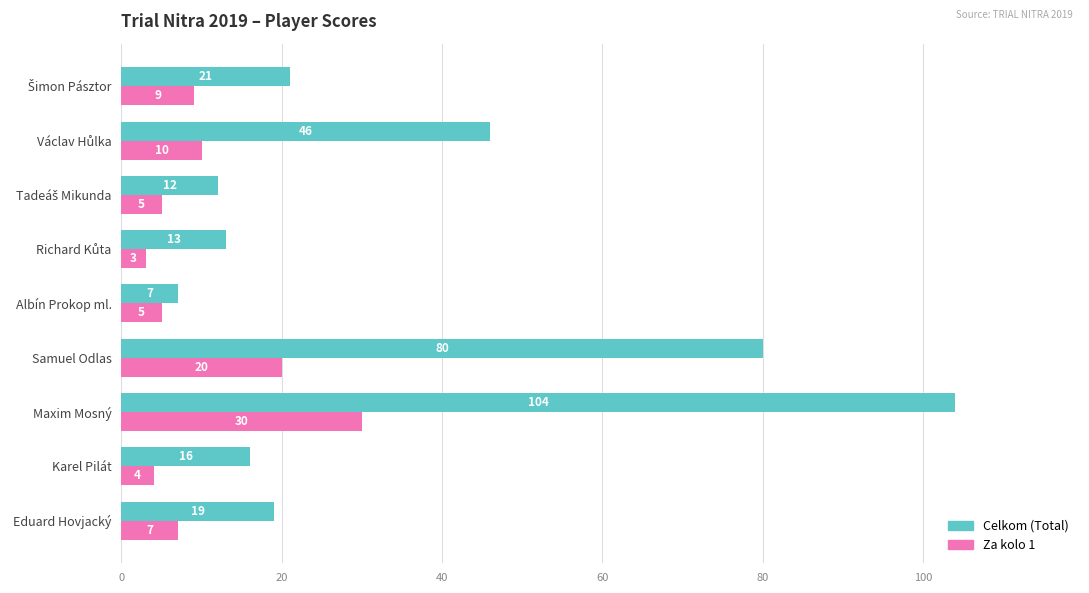

List the series in order of their peak value, lowest first.

Za kolo 1, Celkom (Total)